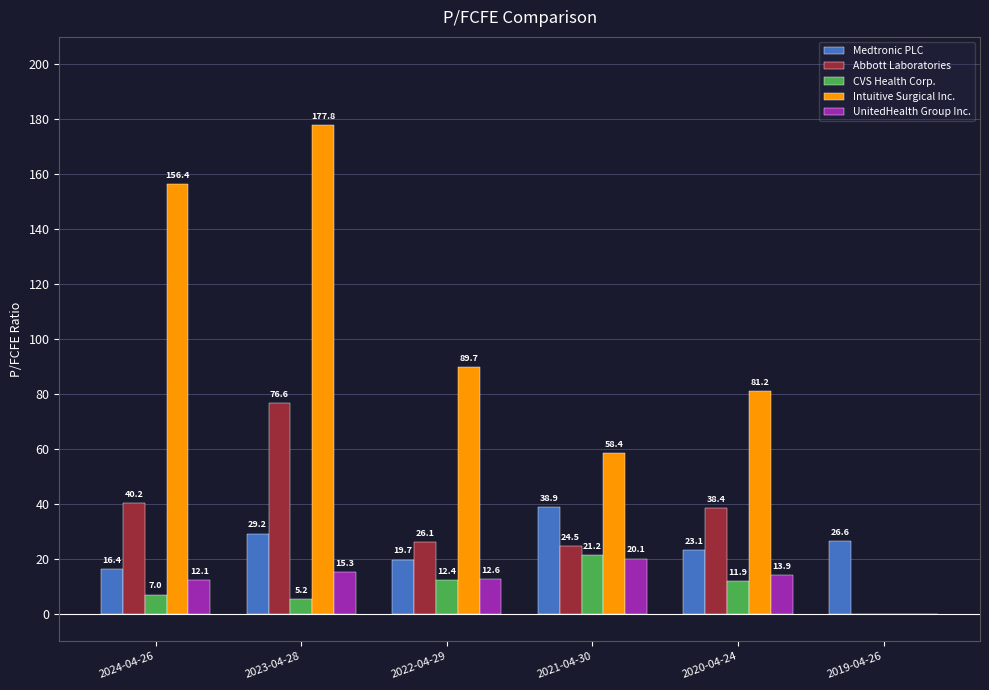

Which series changed the most between 2022-04-29 and 2020-04-24?

Abbott Laboratories